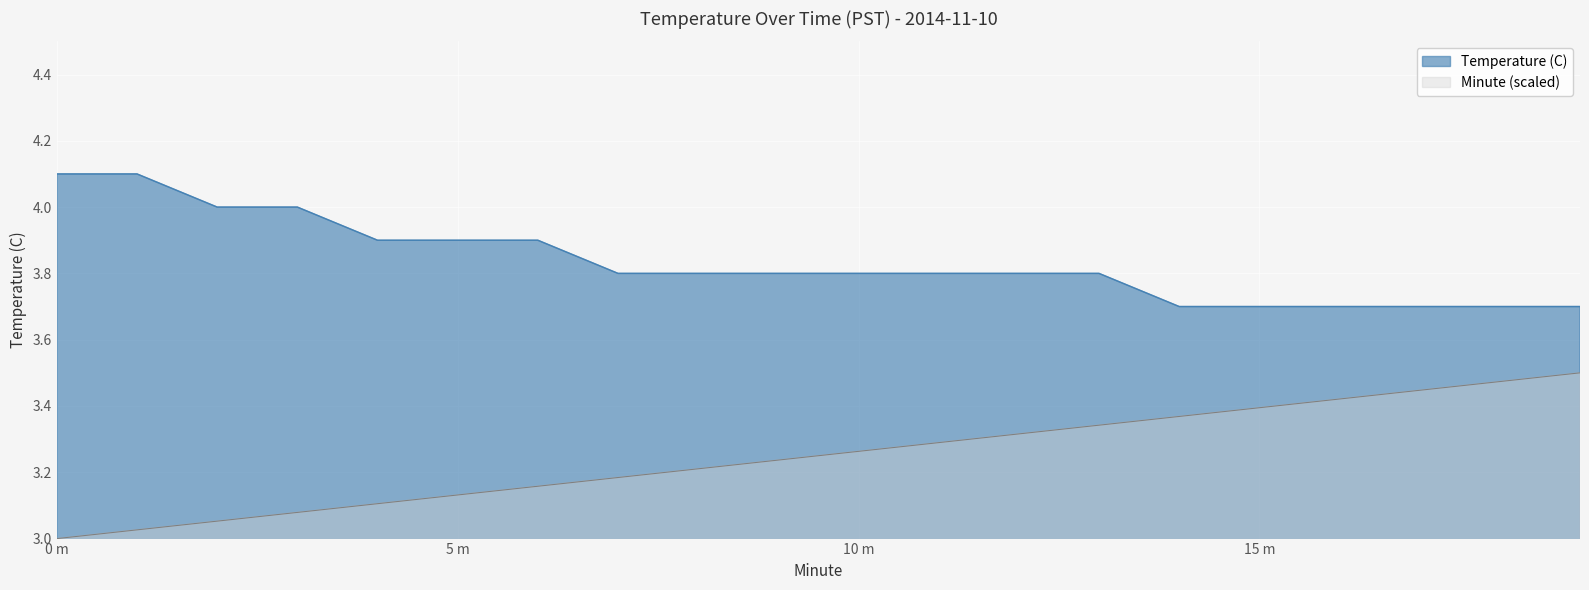

At which category is the sum across all series the highest?

19